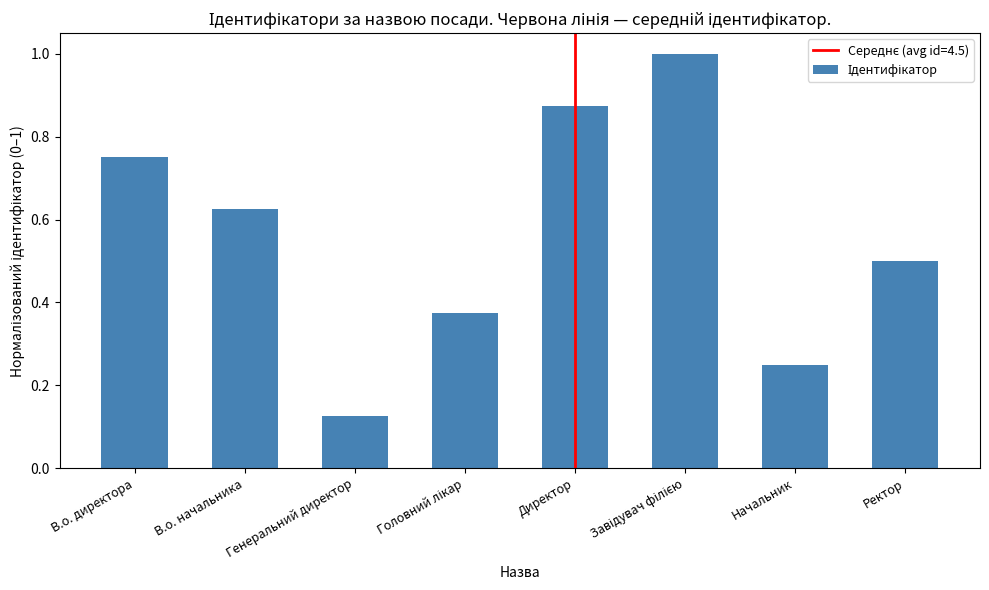

Which category has the lowest value across all series?

Генеральний директор